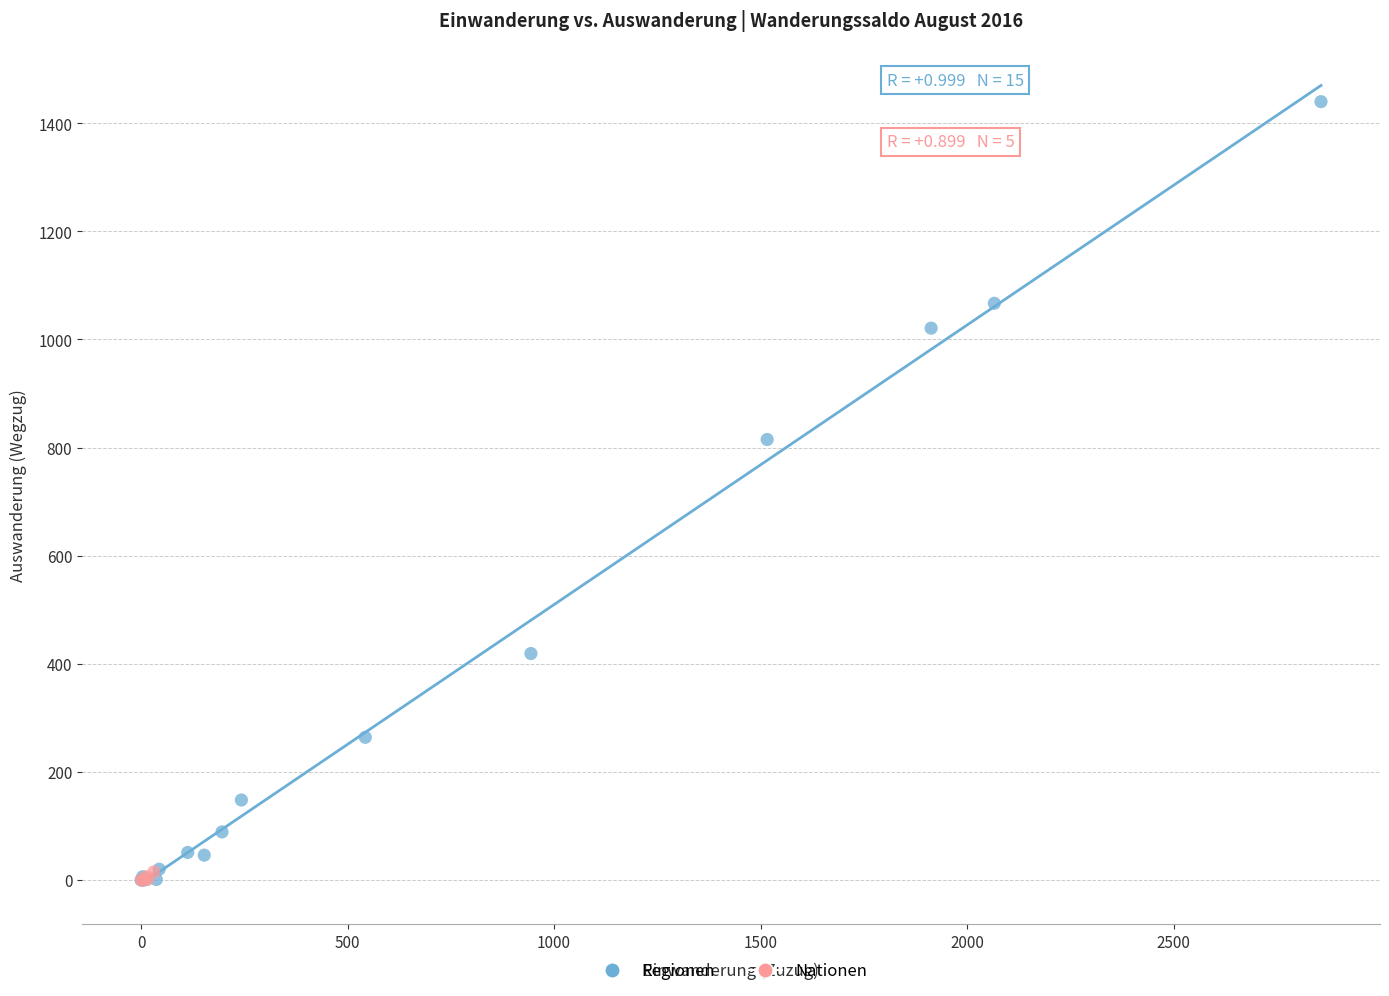

Which series has the widest spread of Y values?

Regionen